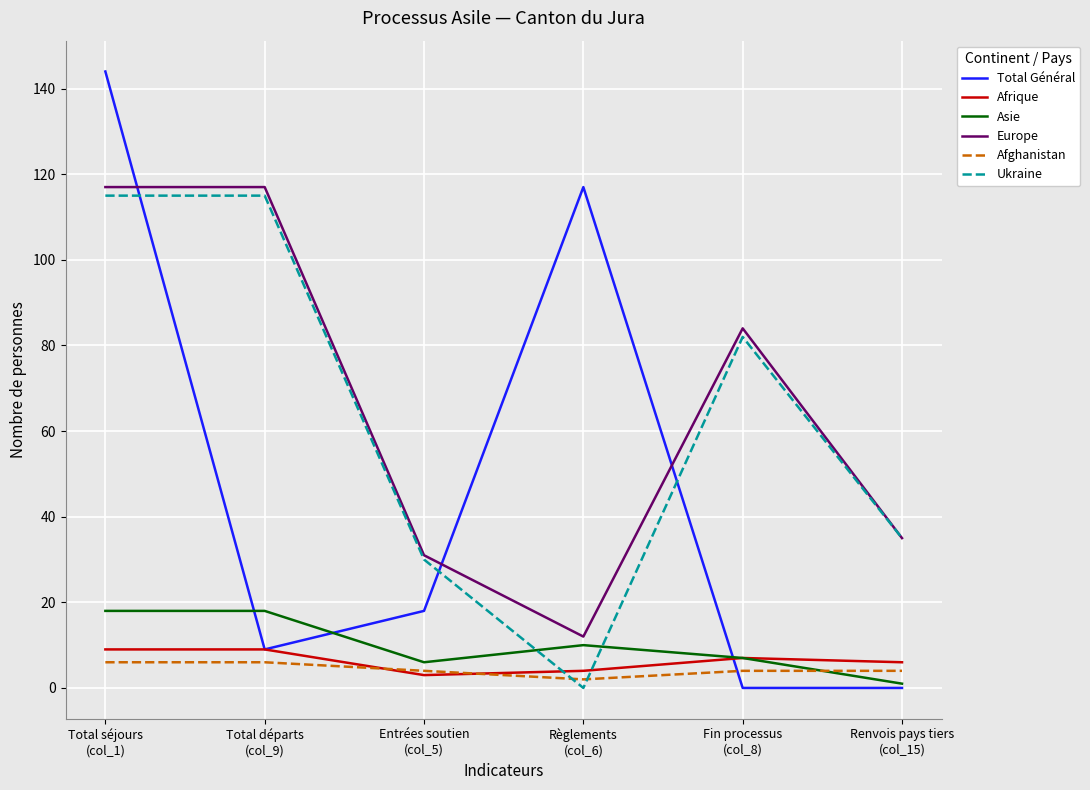

True or false: Europe and Afghanistan cross at least once.

False